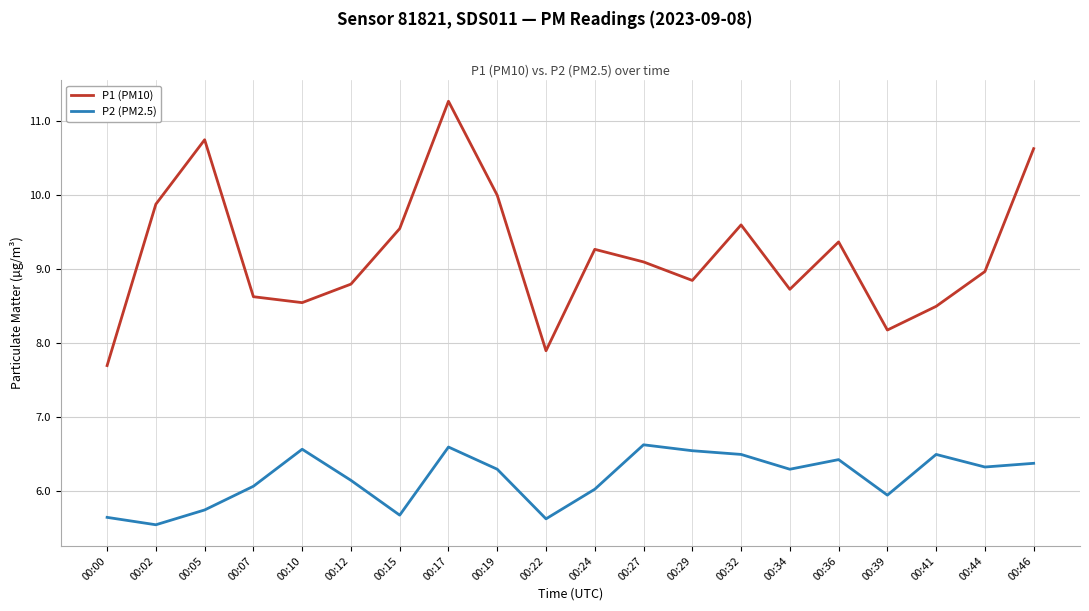

Count the number of data series in this chart.

2